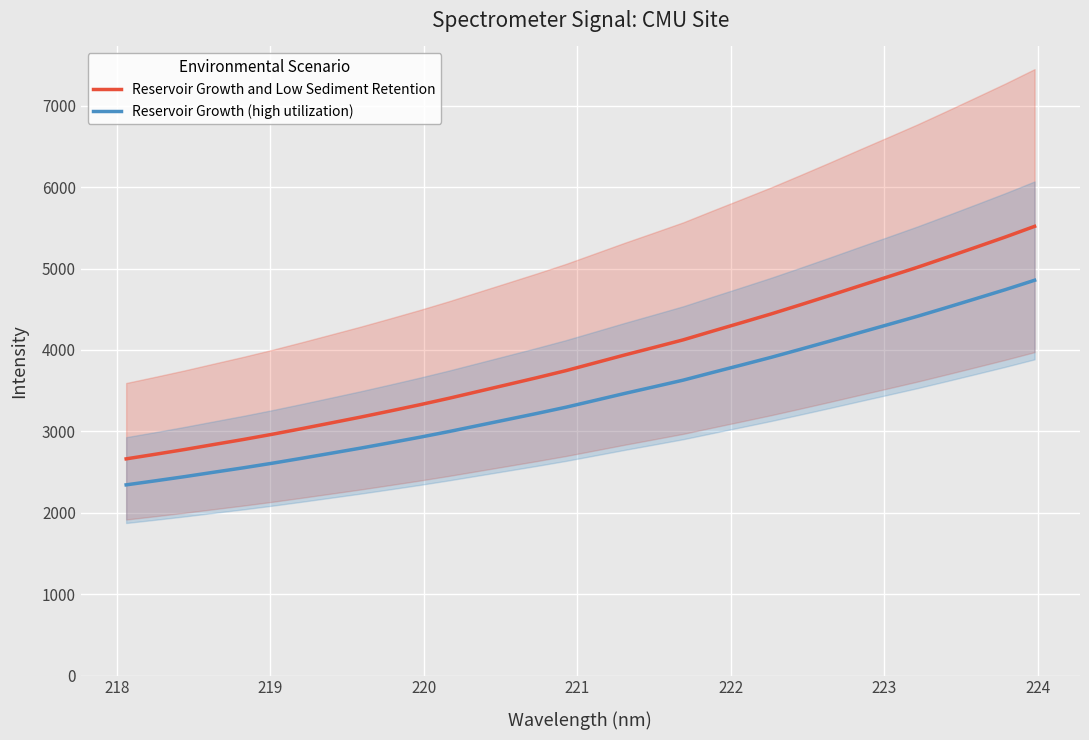

True or false: Reservoir Growth and Low Sediment Retention and Reservoir Growth (high utilization) cross at least once.

False